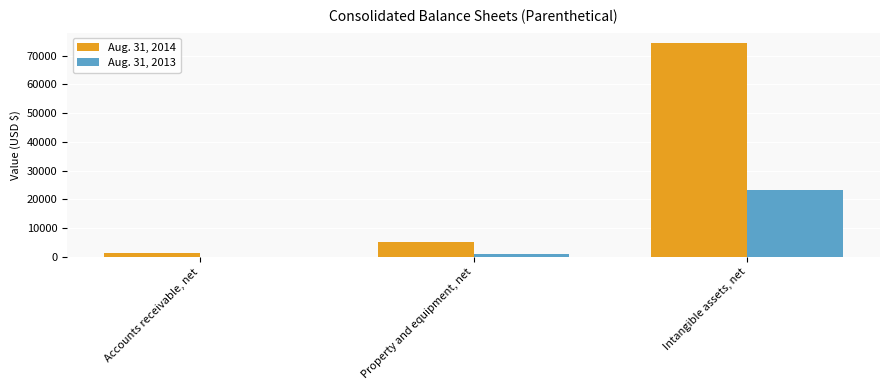

At which category does the chart reach its peak across all series?

Intangible assets, net